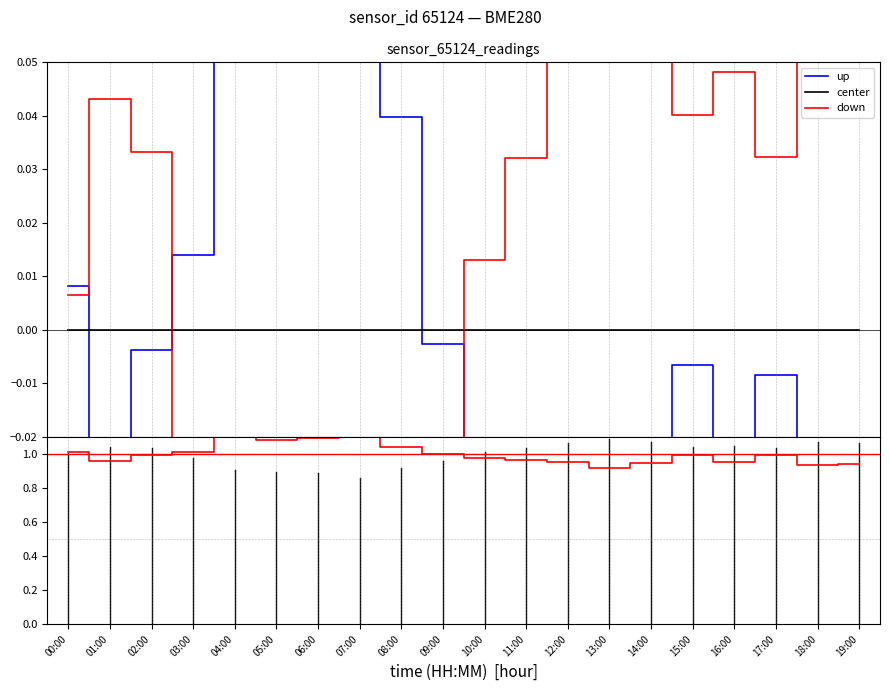

At which category is the sum across all series the highest?

07:00